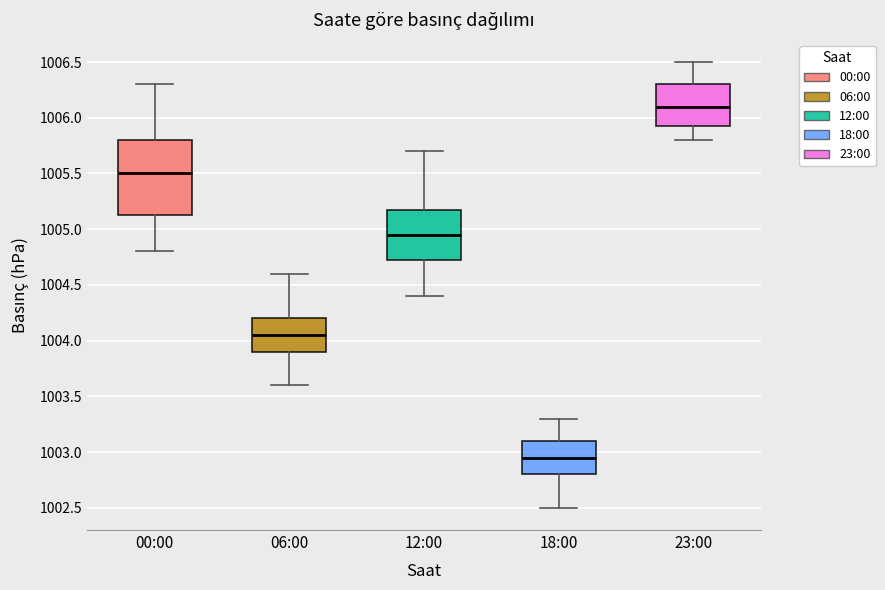

Reading left to right, read every box against the y-axis: the position of its median line, the range the box covers, and the ends of its whiskers. The values are not printed on the chart, so give them approximately, as read against the axis.

00:00: median 1005.50, box 1005.15 to 1005.80, whiskers 1004.80 to 1006.30
06:00: median 1004.05, box 1003.90 to 1004.20, whiskers 1003.60 to 1004.60
12:00: median 1004.95, box 1004.75 to 1005.20, whiskers 1004.40 to 1005.70
18:00: median 1002.95, box 1002.80 to 1003.10, whiskers 1002.50 to 1003.30
23:00: median 1006.10, box 1005.95 to 1006.30, whiskers 1005.80 to 1006.50